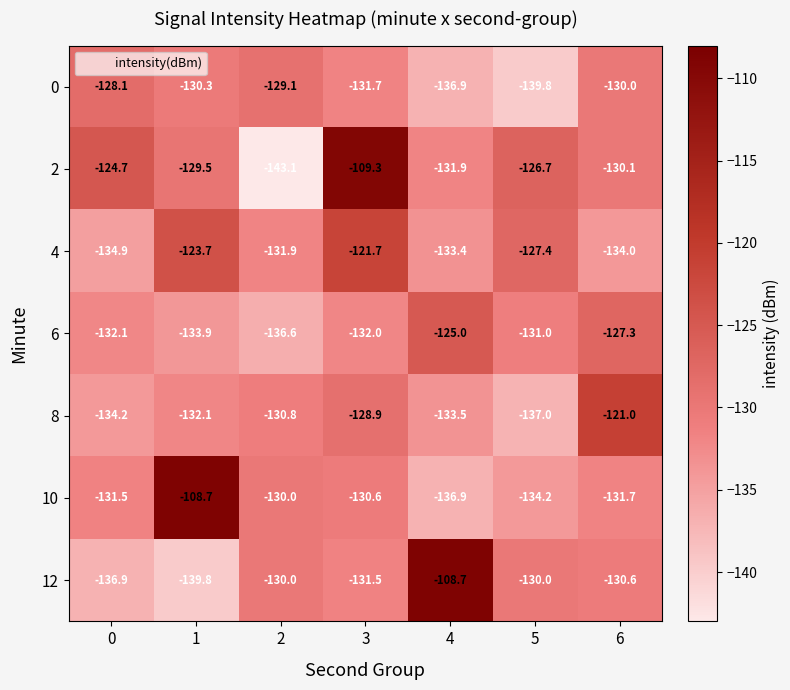

What is the total value across all series at 4?

-906.3